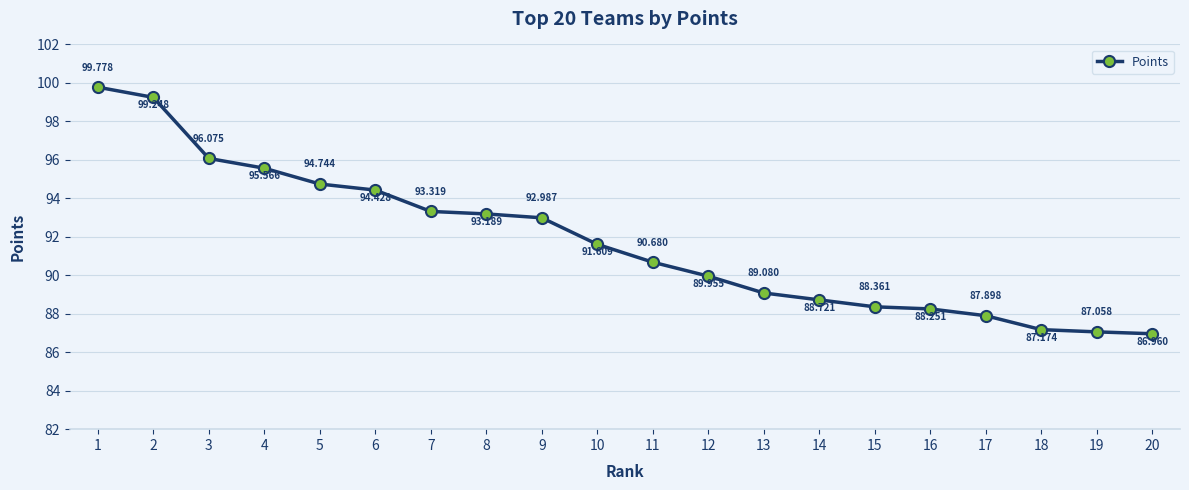

What is the average value?

91.8